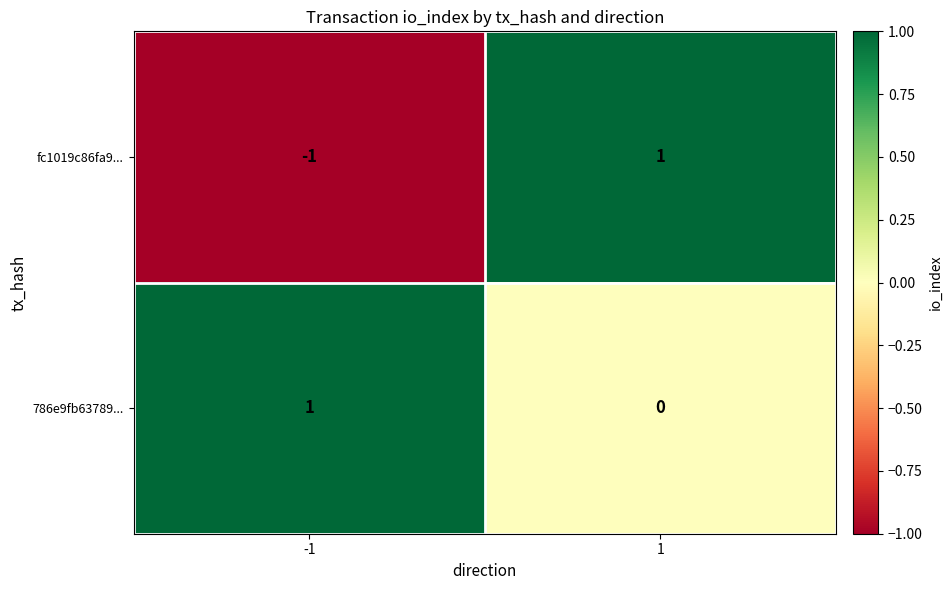

List the labels in order of 786e9fb63789... value, smallest first.

1, -1